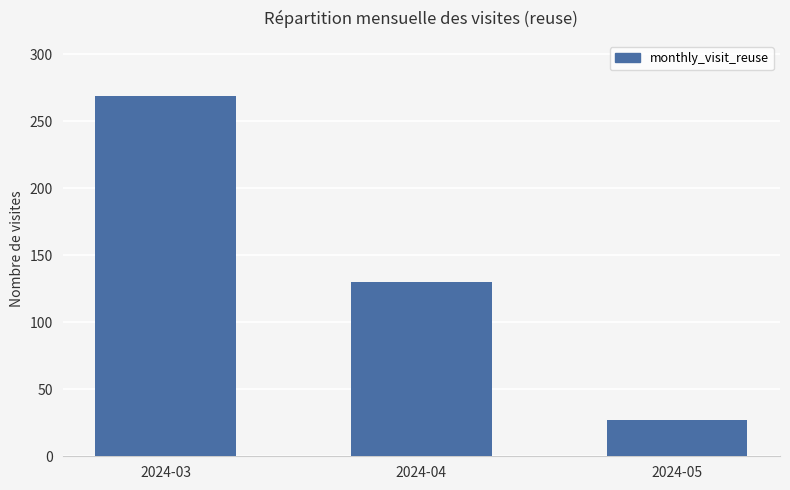

Between 2024-04 and 2024-03, which is larger?

2024-03